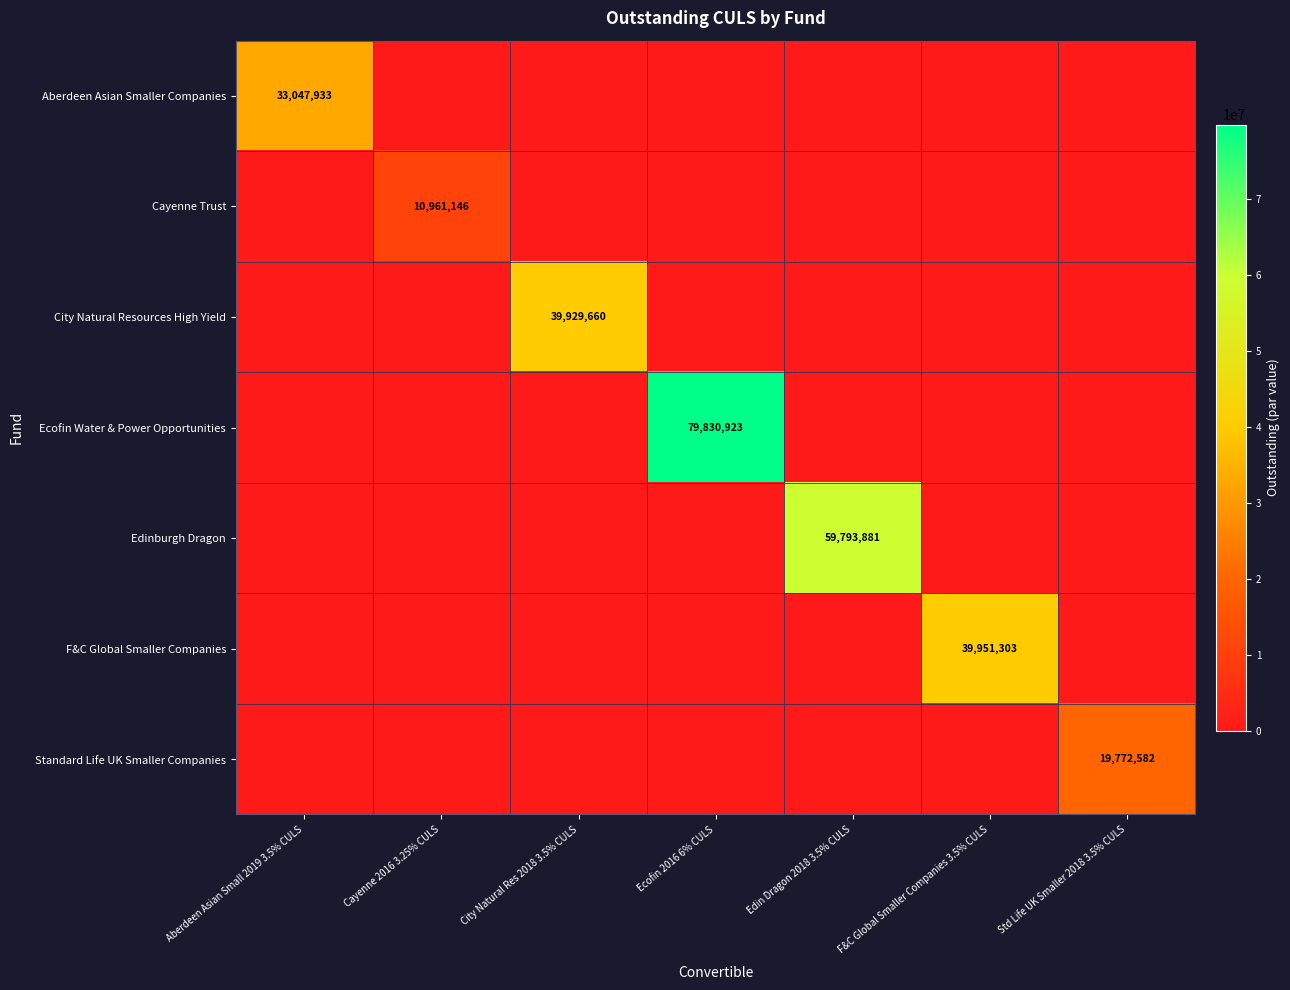

How many series are shown in this chart?

7